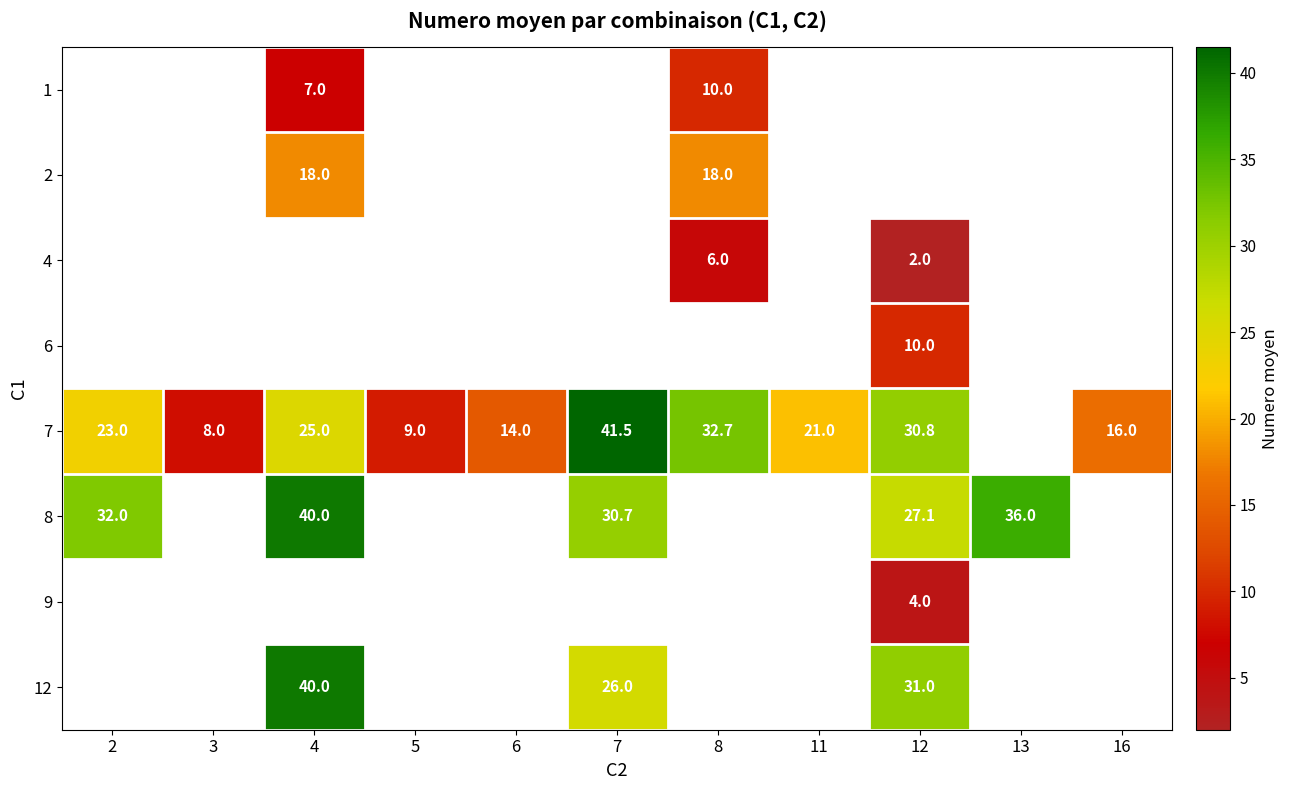

The value of 7 at 7 is 10.4. True or false?

False